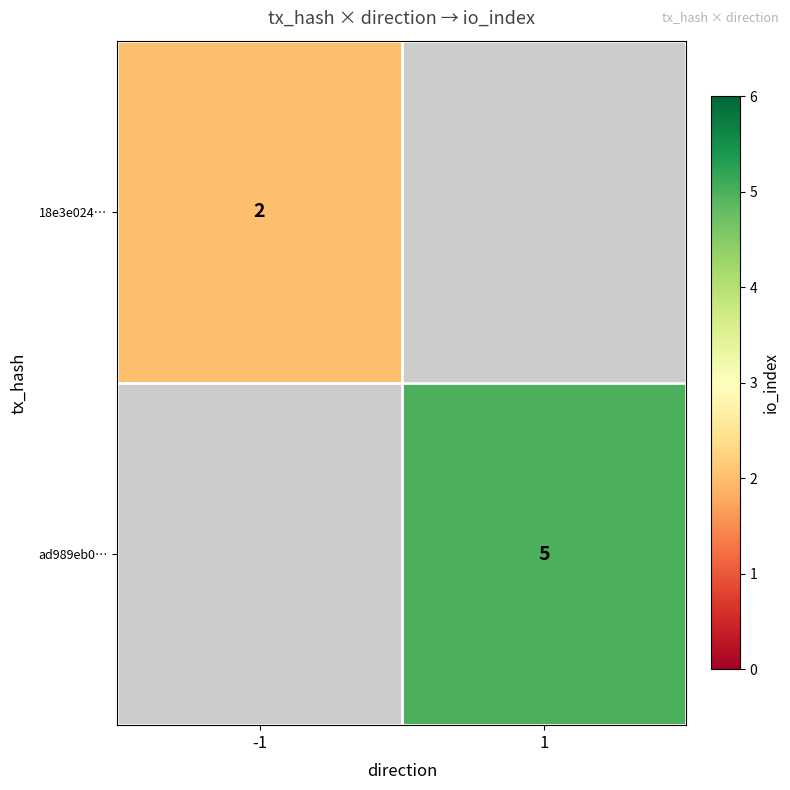

Is it true that 18e3e024… equals 2 at -1?

True